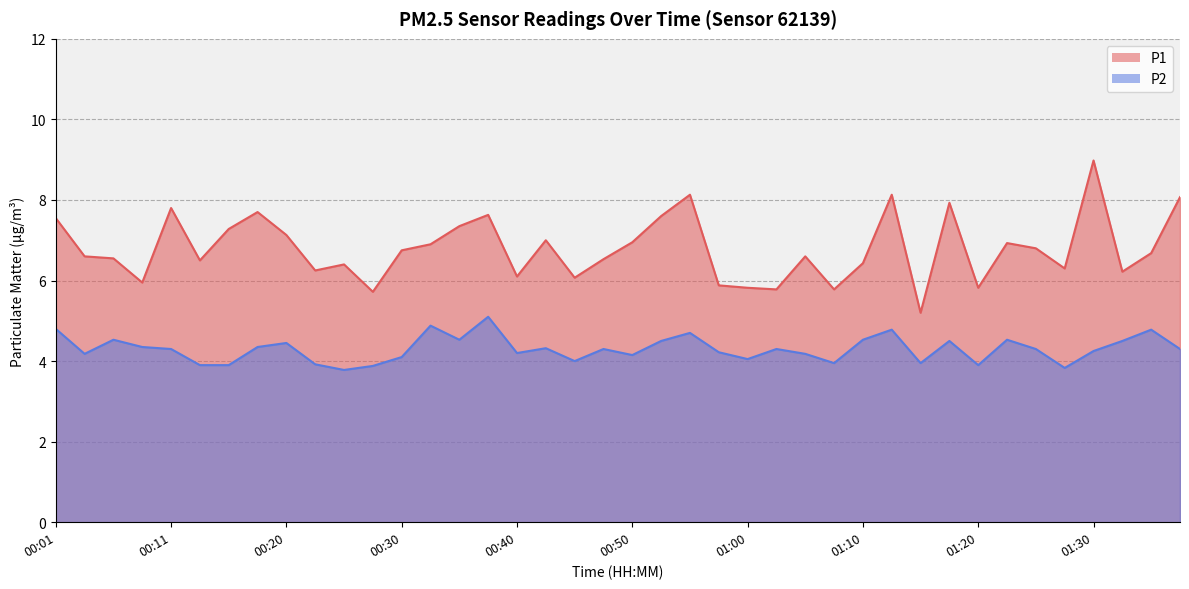

Which has a higher value, 00:11 or 00:57?

00:11